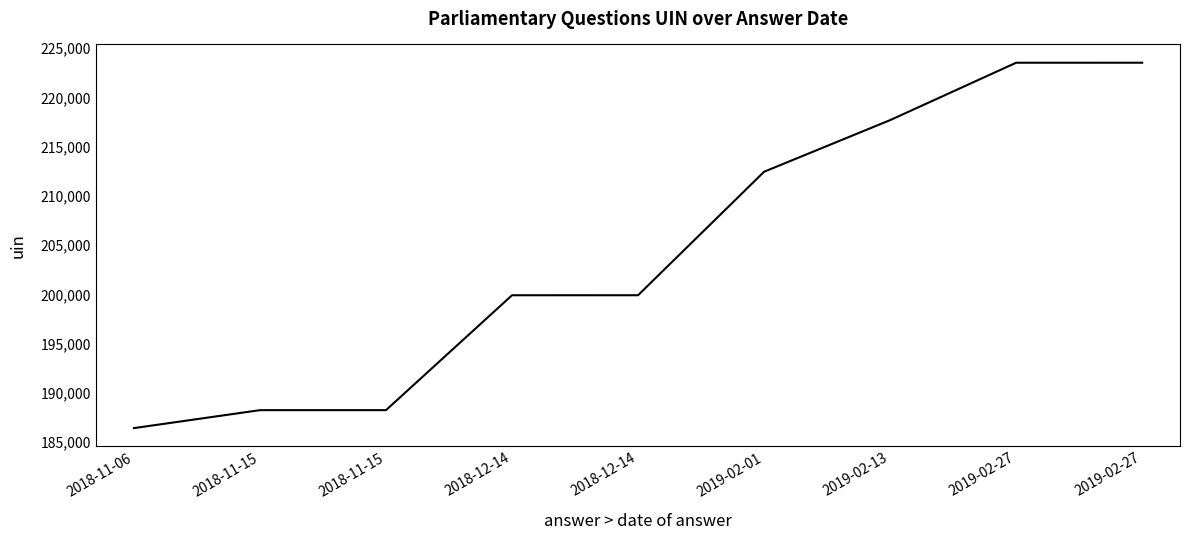

What is the minimum value shown in the chart?

186436